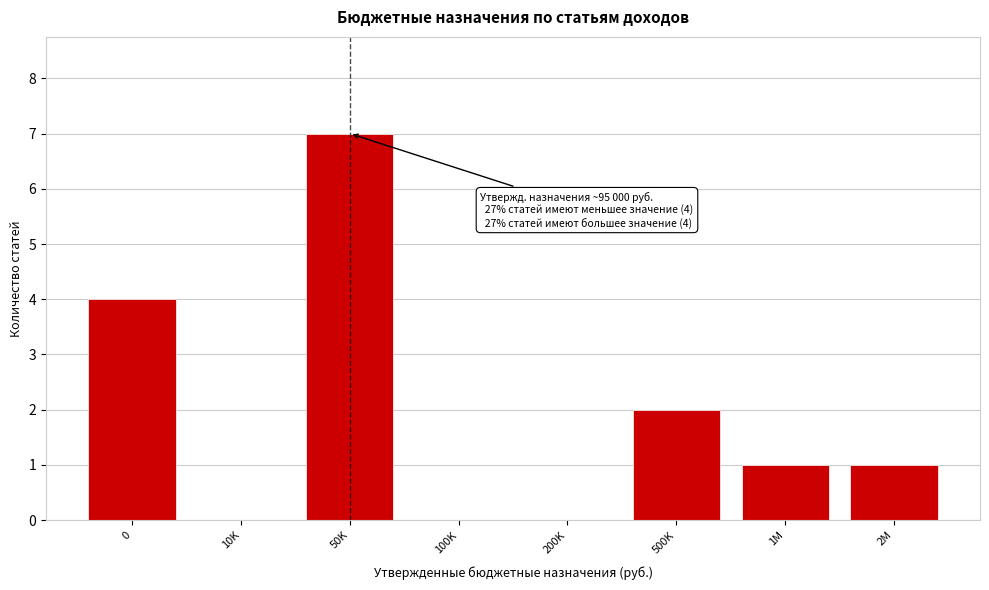

Reading right to left, list all the values displayed in this chart.

2M=1	1M=1	500K=2	200K=0	100K=0	50K=7	10K=0	0=4